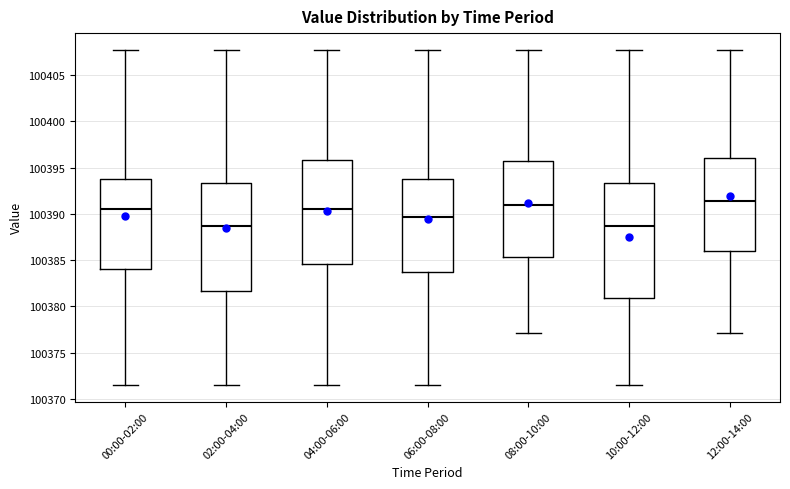

Reading left to right, transcribe this box plot: for each box, give where its median line is, the range the box spans, and where its two whiskers end, as read against the y-axis. The values are not printed on the chart, so give them approximately, as read against the axis.

00:00-02:00: median 100390.5, box 100384.0 to 100393.5, whiskers 100371.5 to 100407.5
02:00-04:00: median 100388.5, box 100381.5 to 100393.5, whiskers 100371.5 to 100407.5
04:00-06:00: median 100390.5, box 100384.5 to 100396.0, whiskers 100371.5 to 100407.5
06:00-08:00: median 100389.5, box 100383.5 to 100394.0, whiskers 100371.5 to 100407.5
08:00-10:00: median 100391.0, box 100385.5 to 100395.5, whiskers 100377.0 to 100407.5
10:00-12:00: median 100388.5, box 100381.0 to 100393.5, whiskers 100371.5 to 100407.5
12:00-14:00: median 100391.5, box 100386.0 to 100396.0, whiskers 100377.0 to 100407.5